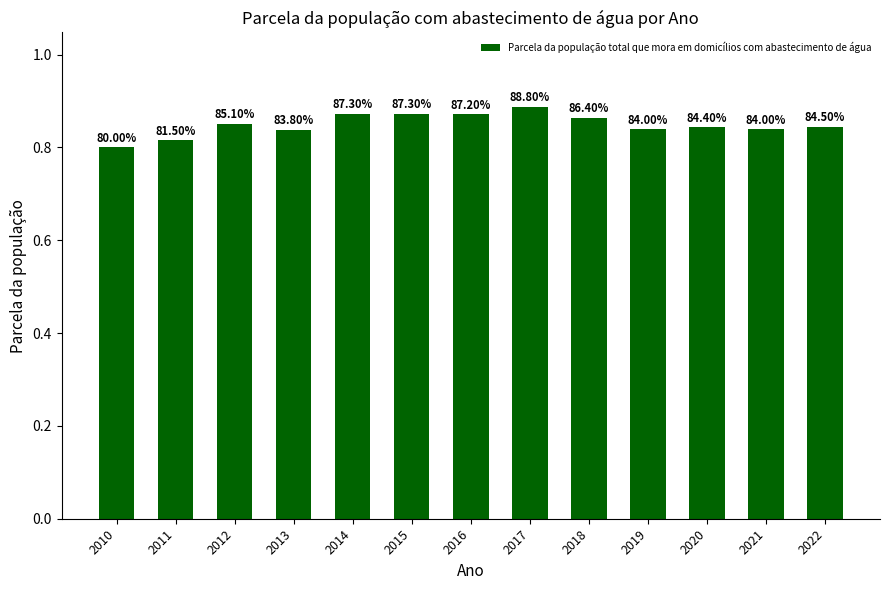

Reading right to left, transcribe all the data shown in this chart.

0.8	0.8	0.8	0.8	0.9	0.9	0.9	0.9	0.9	0.8	0.9	0.8	0.8